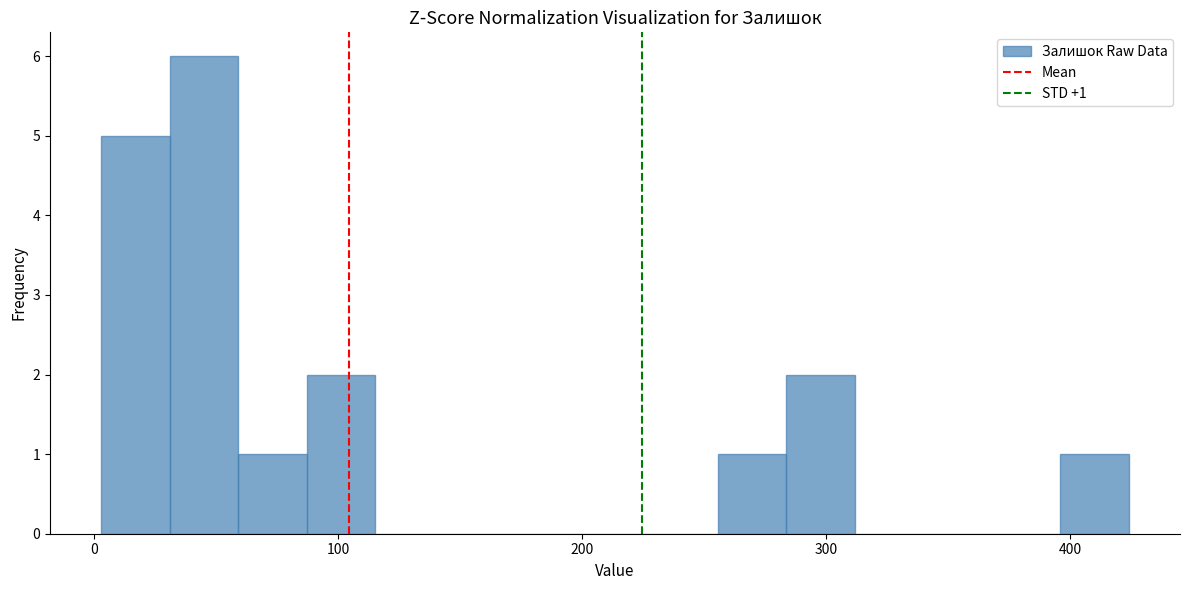

Around what value on the x-axis is the tallest bar? Give the approximate position of its centre, as read against the axis.

50